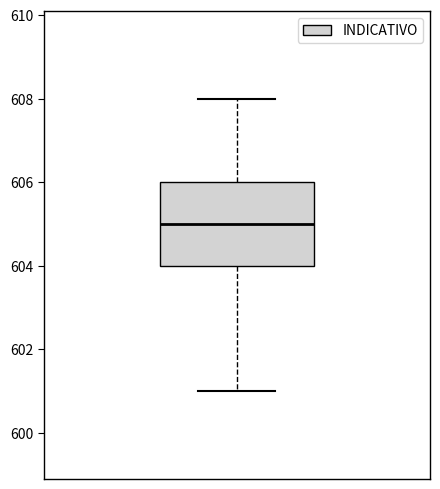

Where is the lower edge of the box on the y-axis? The values are not printed on the chart, so give them approximately, as read against the axis.

604